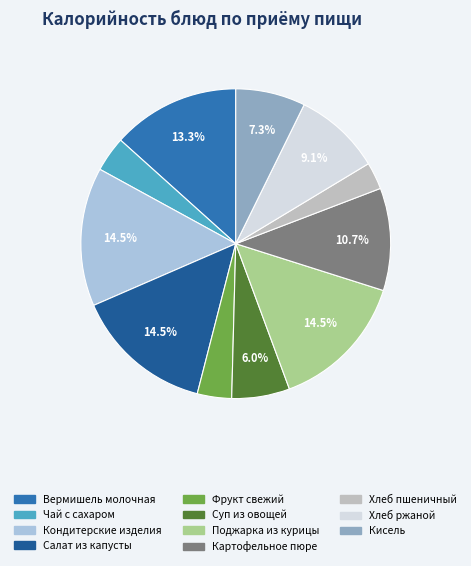

What percentage do Чай с сахаром and Картофельное пюре together represent?

14.4%